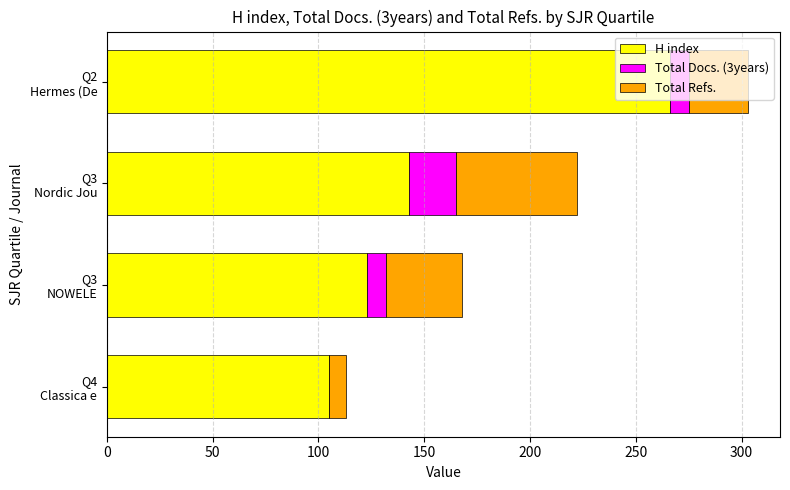

What is the sum of all H index values?

637